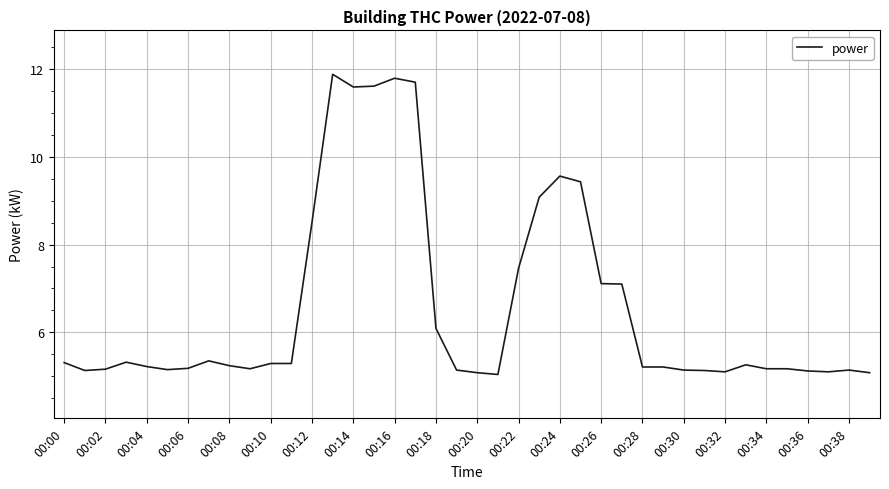

What is the maximum value shown in the chart?

11.9